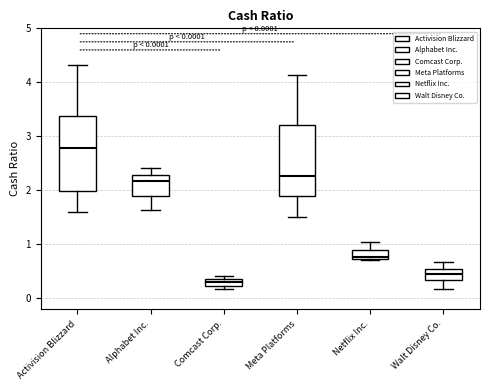

Which box's median line is the lowest?

Comcast Corp.